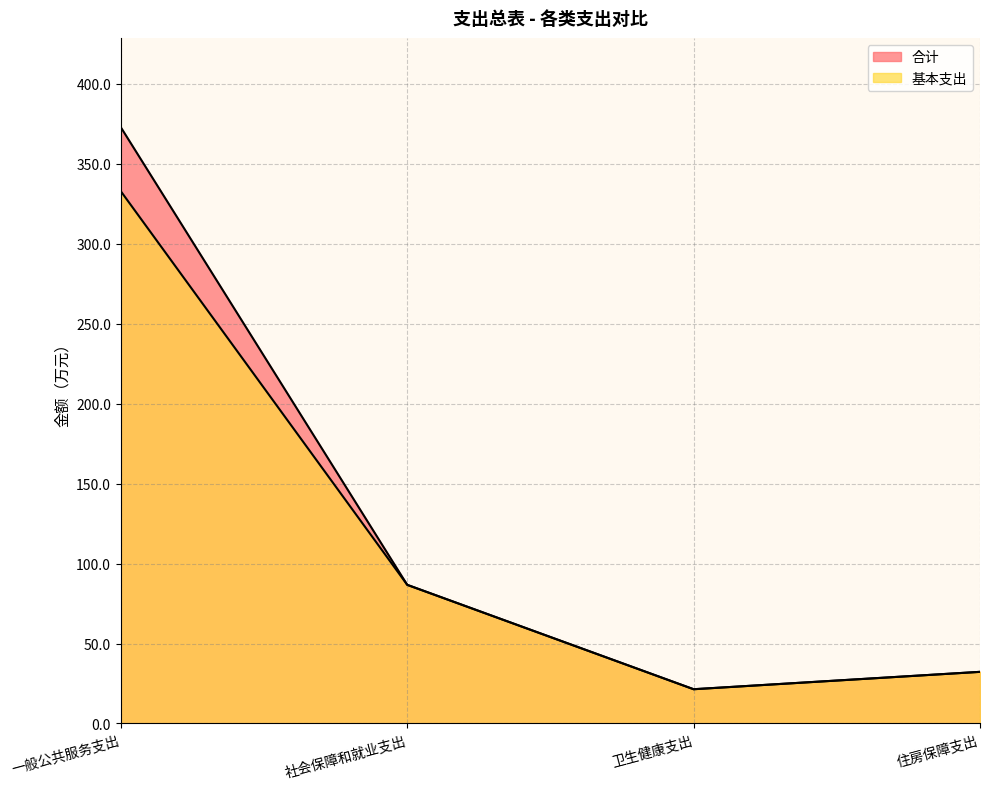

Which series changed the most between 一般公共服务支出 and 住房保障支出?

合计